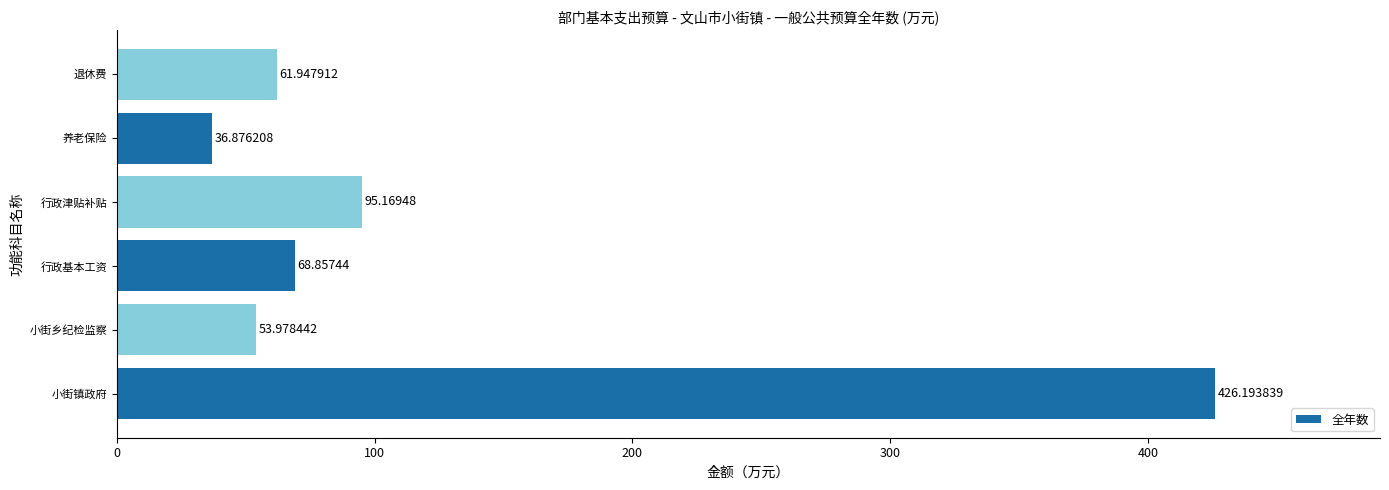

Rank the categories by value from lowest to highest.

养老保险, 小街乡纪检监察, 退休费, 行政基本工资, 行政津贴补贴, 小街镇政府